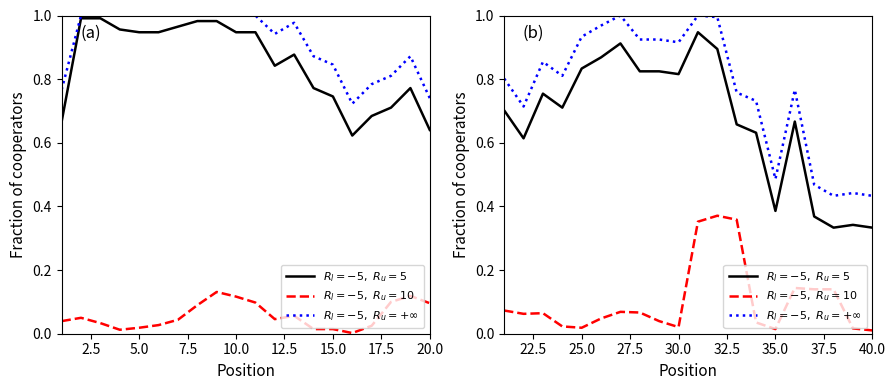

Does the chart have visible grid lines?

No